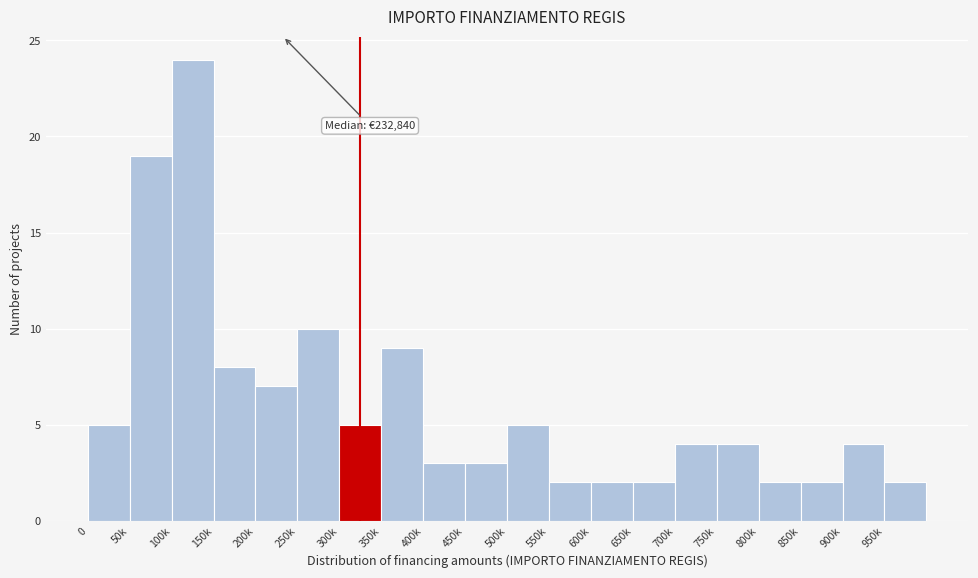

Reading left to right, what are all the values shown in this chart?

5	19	24	8	7	10	5	9	3	3	5	2	2	2	4	4	2	2	4	2